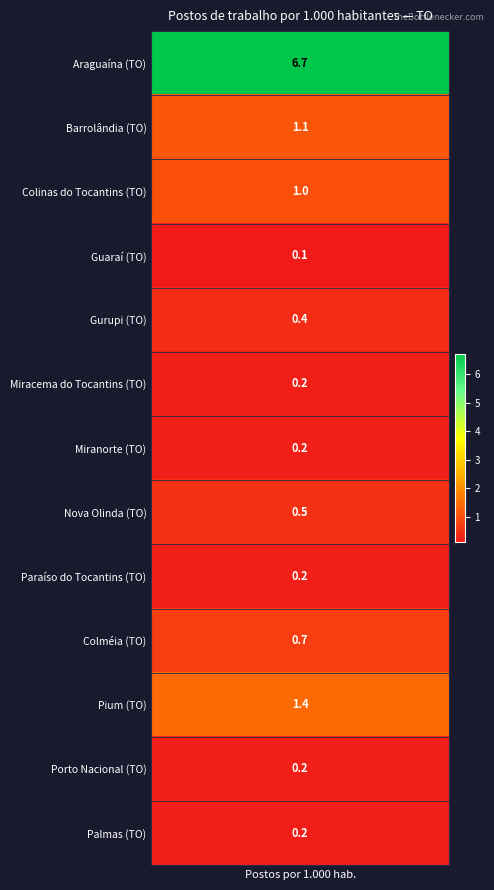

What is the change in value from Colinas do Tocantins (TO) to Miranorte (TO)?

-0.8